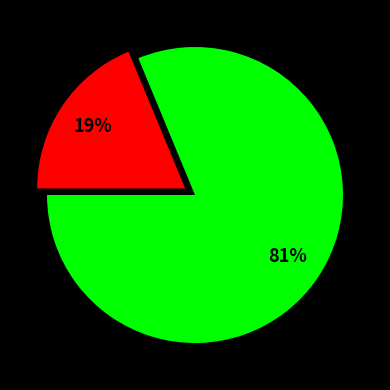

To the nearest percent, what is the average slice percentage?

50%